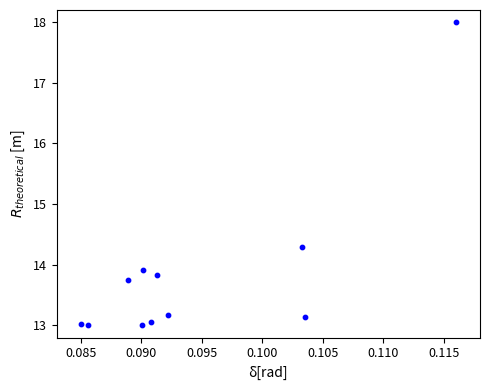

What is the range of Y values (max minus min)?

5.0